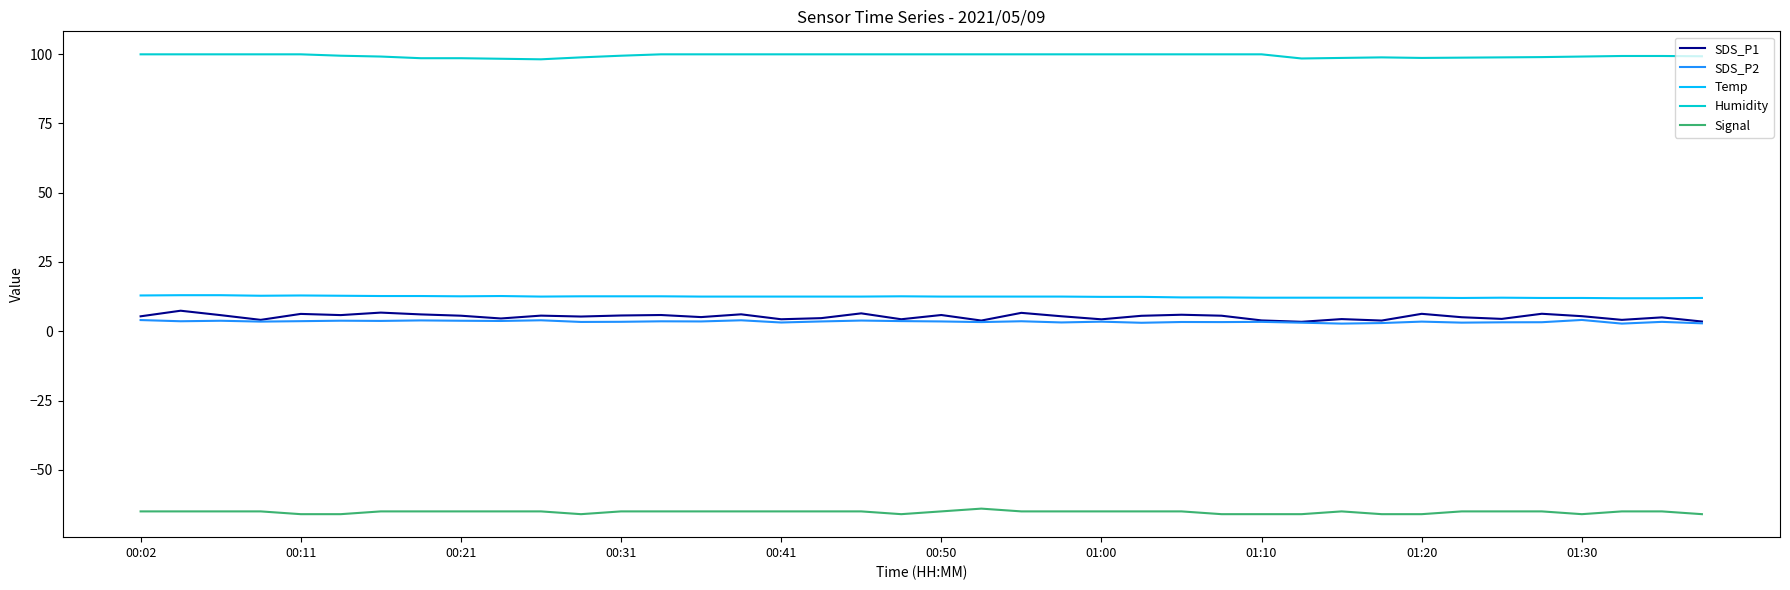

What is the highest value of the Humidity series?

99.9